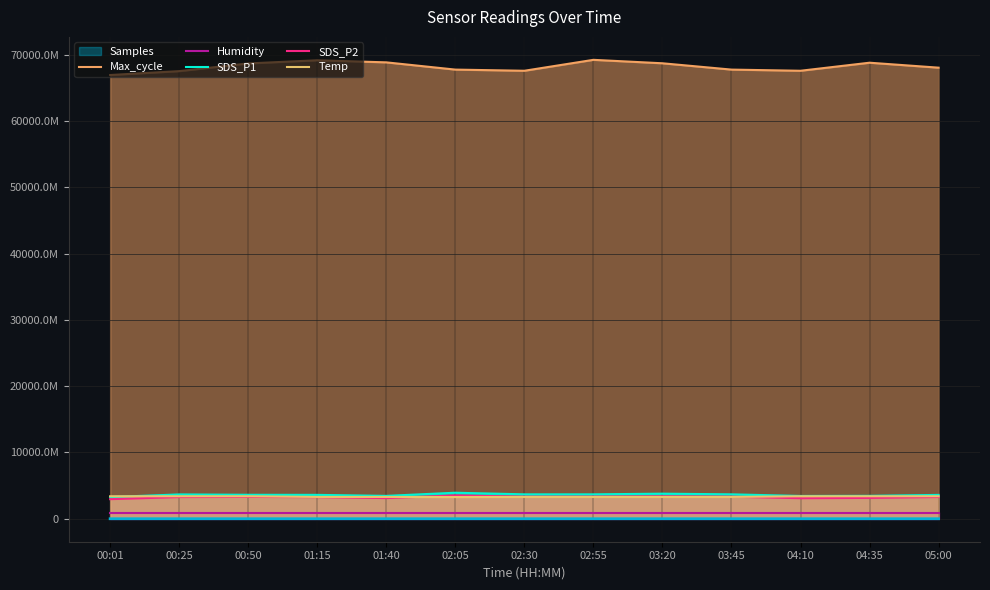

Does the chart have visible grid lines?

Yes